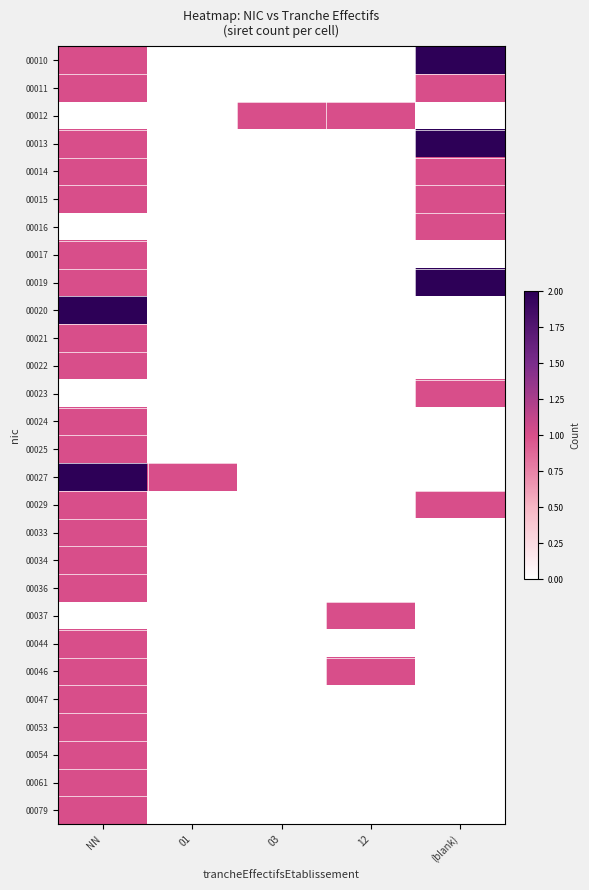

Reading right to left, list all the values displayed in this chart.

00010: (blank)=2	12=0	03=0	01=0	NN=1
00011: (blank)=1	12=0	03=0	01=0	NN=1
00012: (blank)=0	12=1	03=1	01=0	NN=0
00013: (blank)=2	12=0	03=0	01=0	NN=1
00014: (blank)=1	12=0	03=0	01=0	NN=1
00015: (blank)=1	12=0	03=0	01=0	NN=1
00016: (blank)=1	12=0	03=0	01=0	NN=0
00017: (blank)=0	12=0	03=0	01=0	NN=1
00019: (blank)=2	12=0	03=0	01=0	NN=1
00020: (blank)=0	12=0	03=0	01=0	NN=2
00021: (blank)=0	12=0	03=0	01=0	NN=1
00022: (blank)=0	12=0	03=0	01=0	NN=1
00023: (blank)=1	12=0	03=0	01=0	NN=0
00024: (blank)=0	12=0	03=0	01=0	NN=1
00025: (blank)=0	12=0	03=0	01=0	NN=1
00027: (blank)=0	12=0	03=0	01=1	NN=2
00029: (blank)=1	12=0	03=0	01=0	NN=1
00033: (blank)=0	12=0	03=0	01=0	NN=1
00034: (blank)=0	12=0	03=0	01=0	NN=1
00036: (blank)=0	12=0	03=0	01=0	NN=1
00037: (blank)=0	12=1	03=0	01=0	NN=0
00044: (blank)=0	12=0	03=0	01=0	NN=1
00046: (blank)=0	12=1	03=0	01=0	NN=1
00047: (blank)=0	12=0	03=0	01=0	NN=1
00053: (blank)=0	12=0	03=0	01=0	NN=1
00054: (blank)=0	12=0	03=0	01=0	NN=1
00061: (blank)=0	12=0	03=0	01=0	NN=1
00079: (blank)=0	12=0	03=0	01=0	NN=1